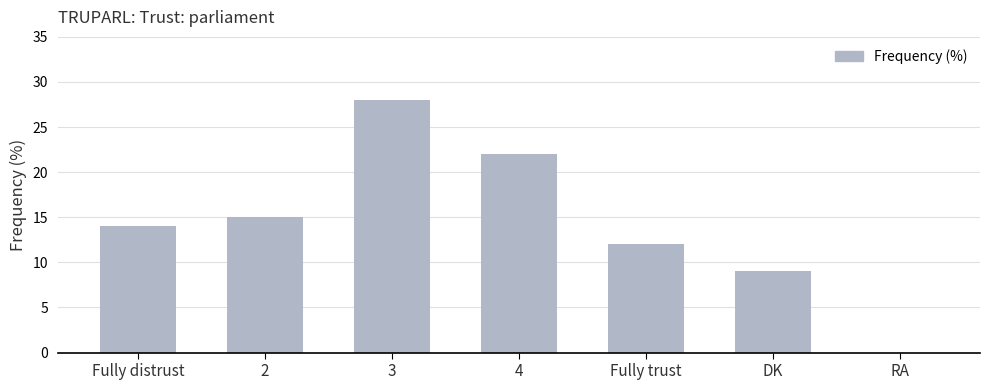

What is the sum of all values?

100